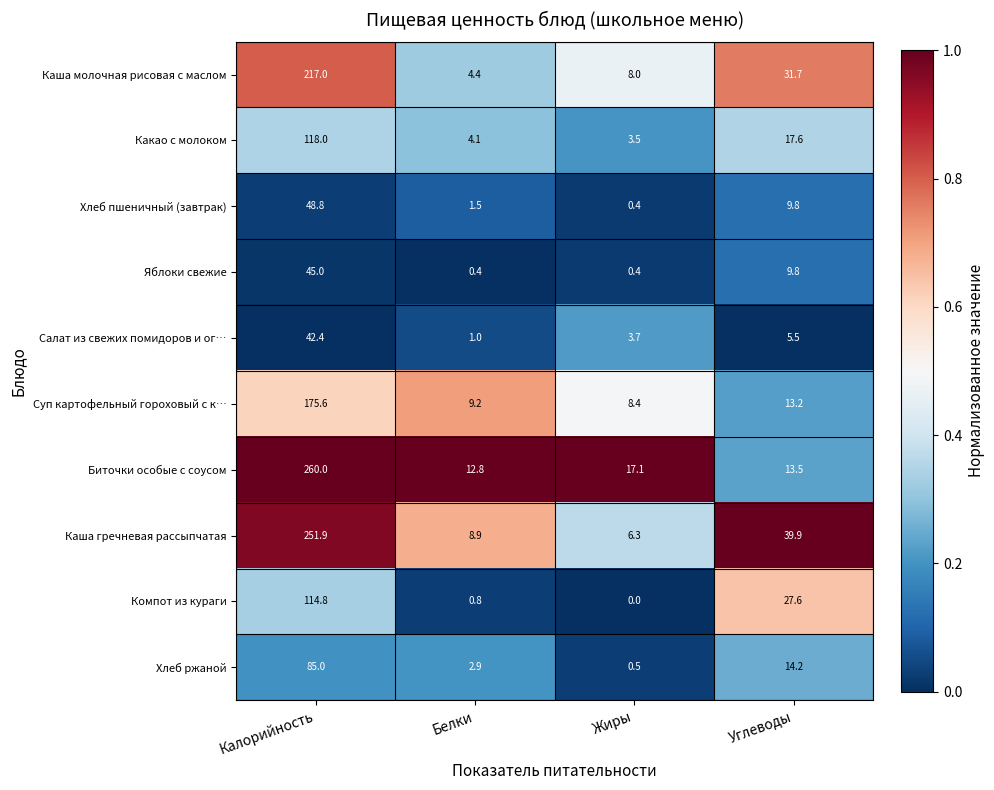

What is the total value across all series at Калорийность?

1358.5